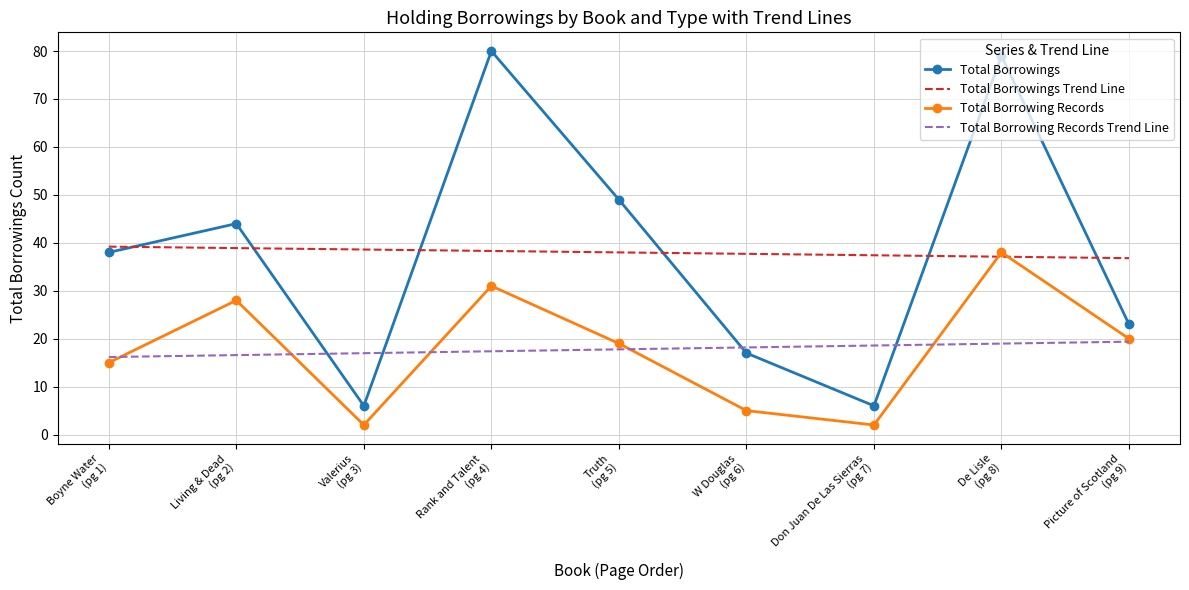

What are all the series names shown in the legend?

Total Borrowings, Total Borrowing Records